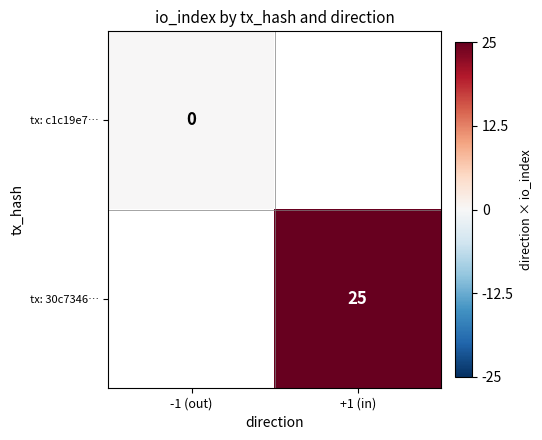

The value of tx: 30c7346… at +1 (in) is 8. True or false?

False